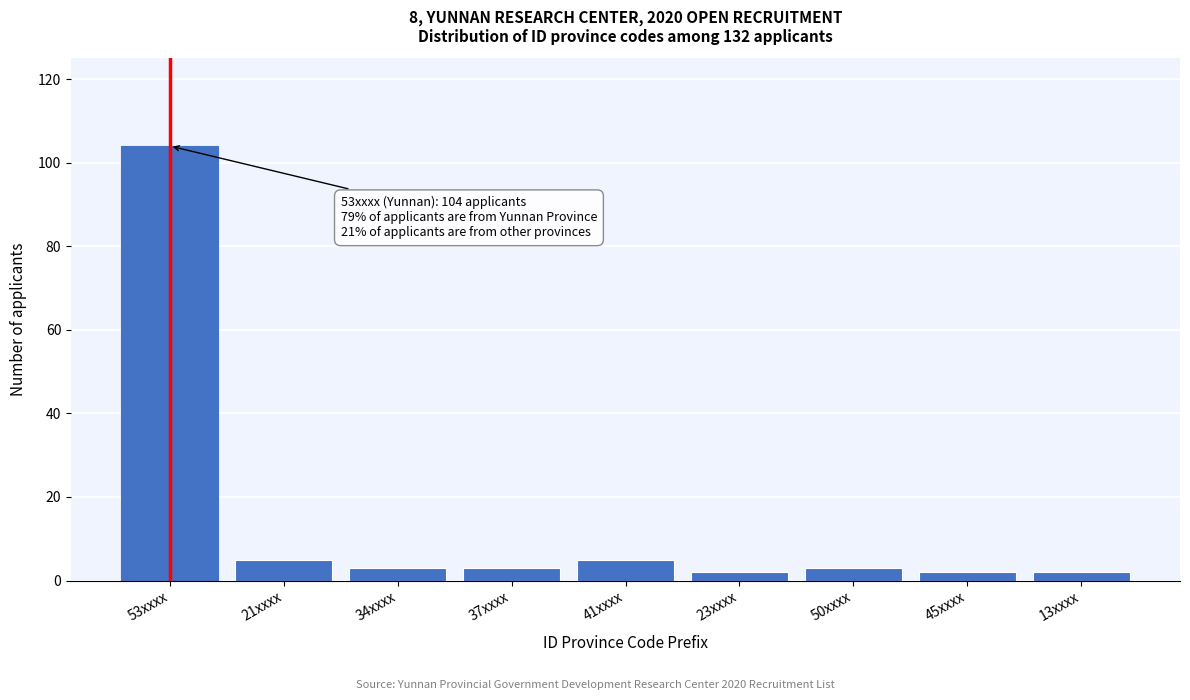

Reading left to right, transcribe all the data shown in this chart.

104	5	3	3	5	2	3	2	2